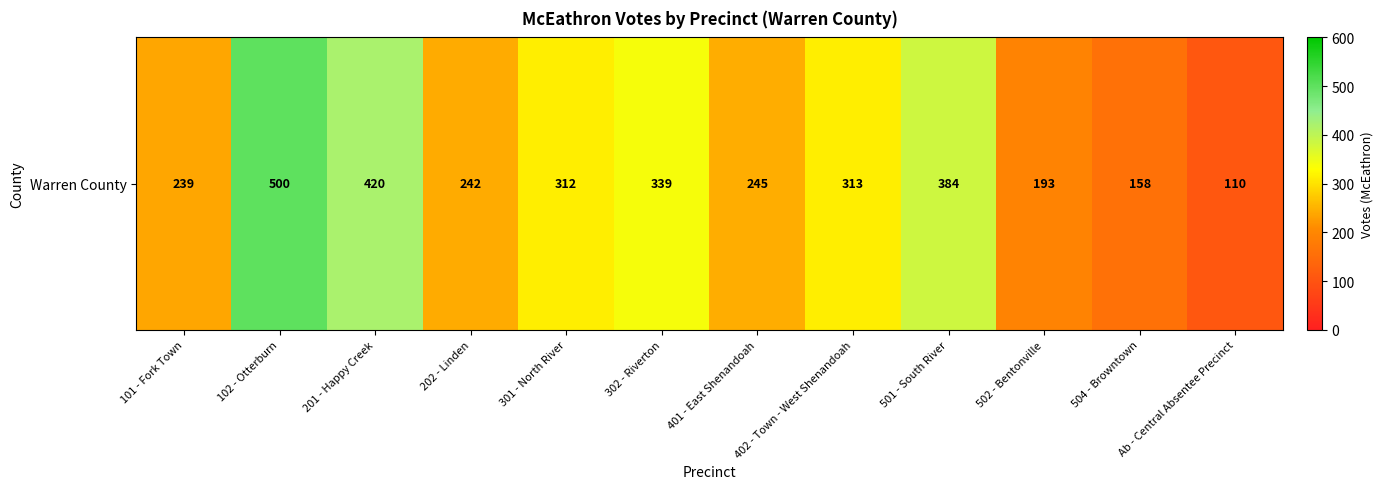

What is the minimum value shown in the chart?

110